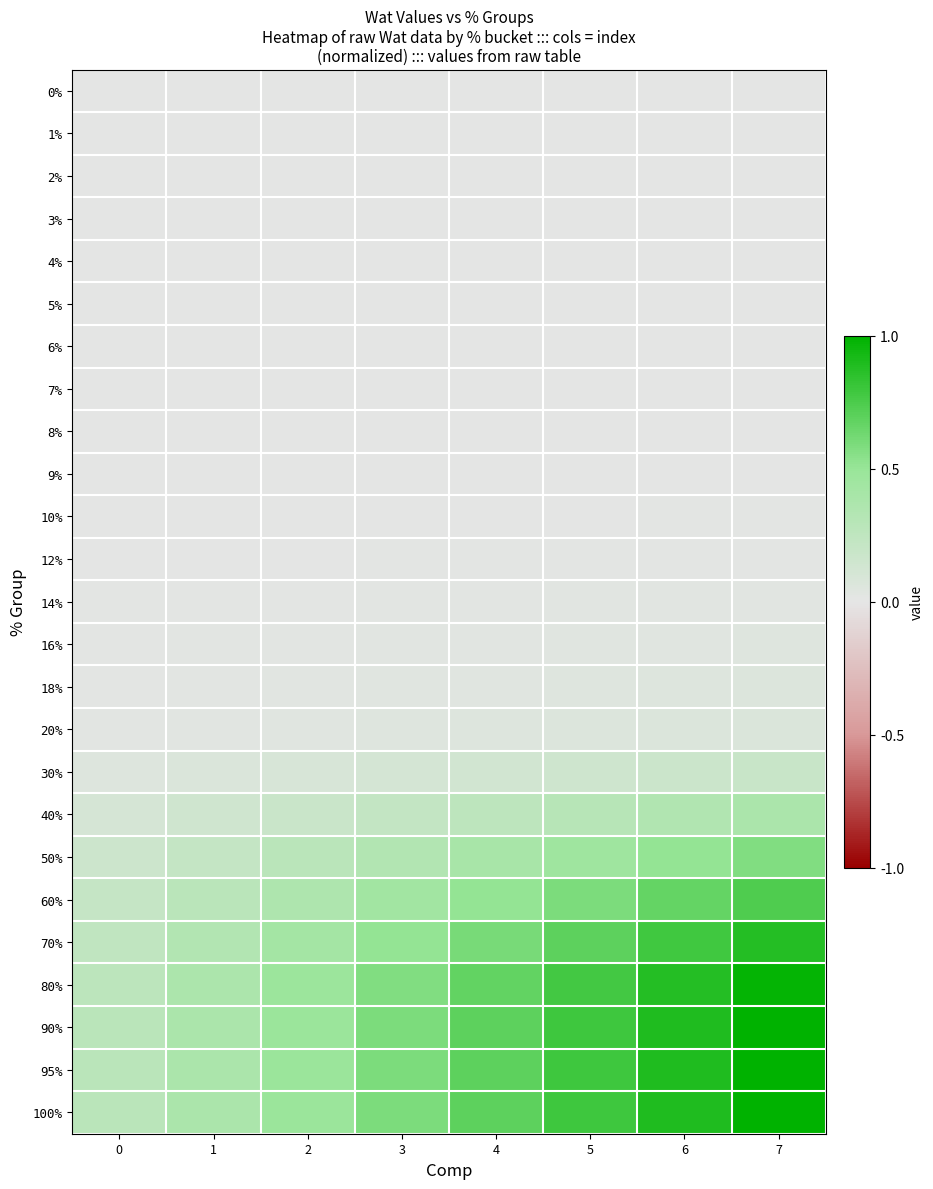

Between 0 and 1, which series saw the biggest shift?

90%